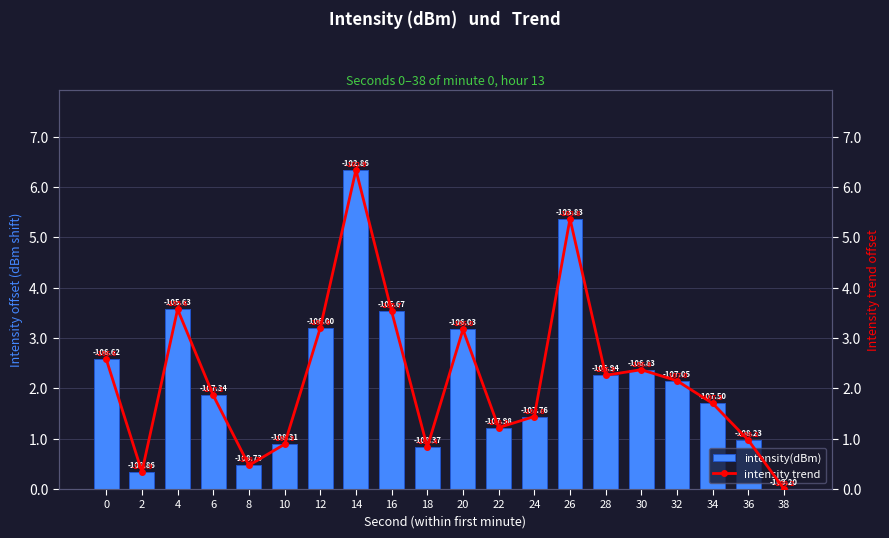

Is the value of intensity trend at 30 greater than the value of intensity(dBm) at 28?

Yes